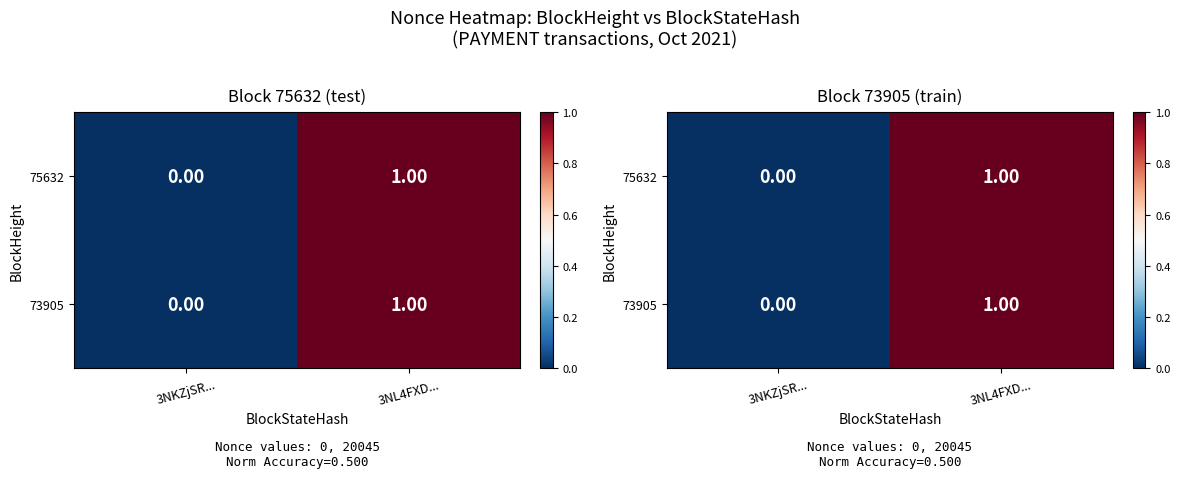

Rank the series at 3NKZjSR... from highest to lowest value.

75632, 73905